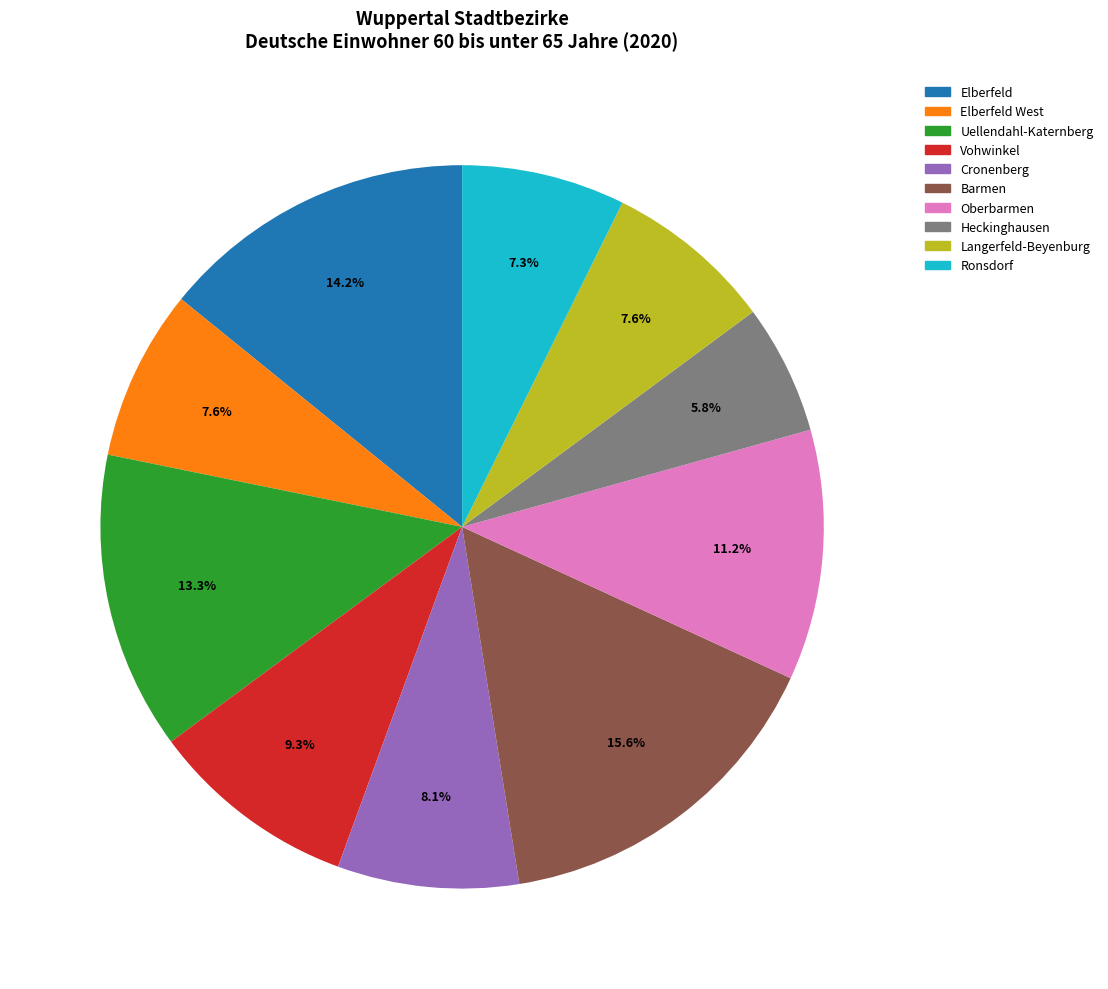

Which category has the biggest portion of the pie?

Barmen